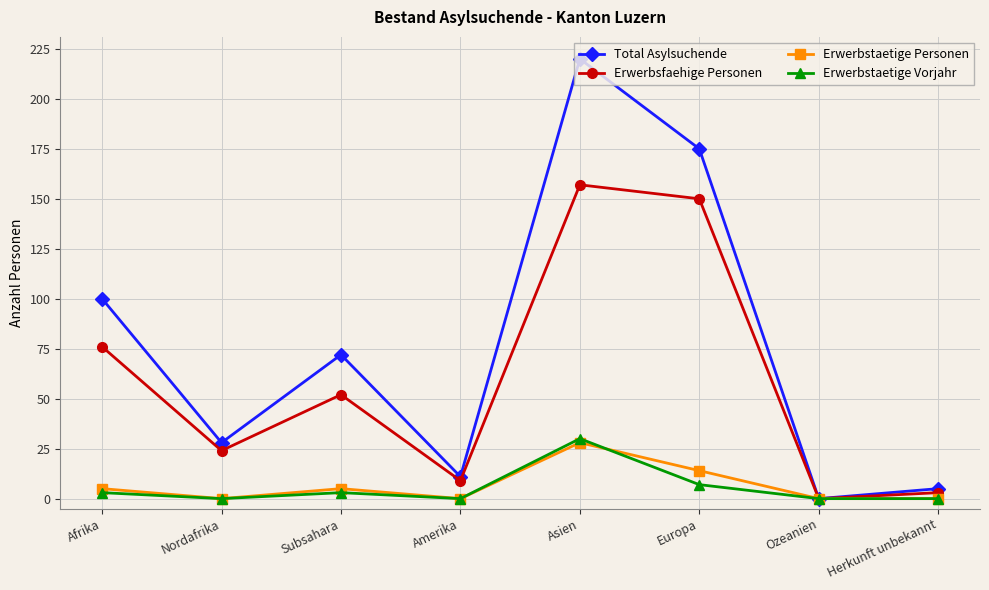

Is it true that Erwerbstaetige Vorjahr equals 0 at Herkunft unbekannt?

True